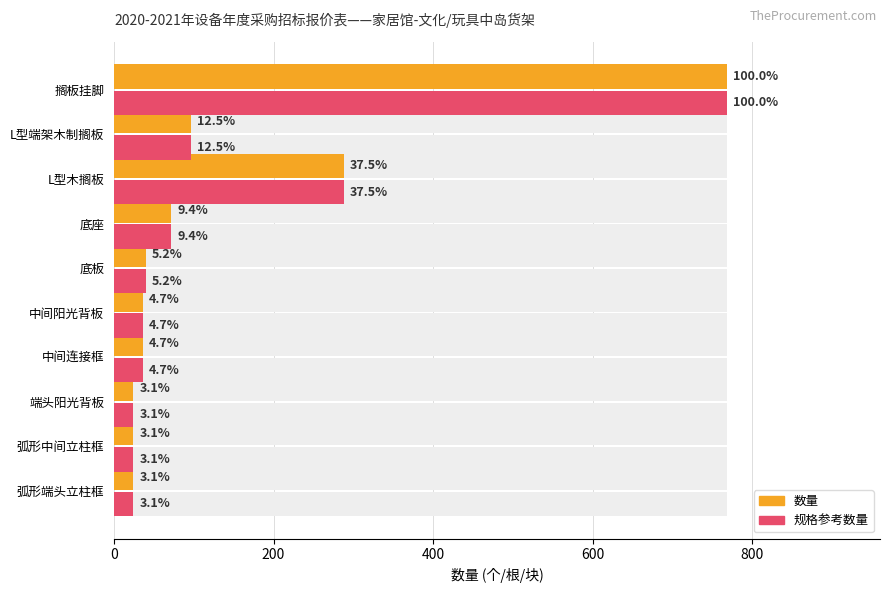

What is the smallest value displayed?

24